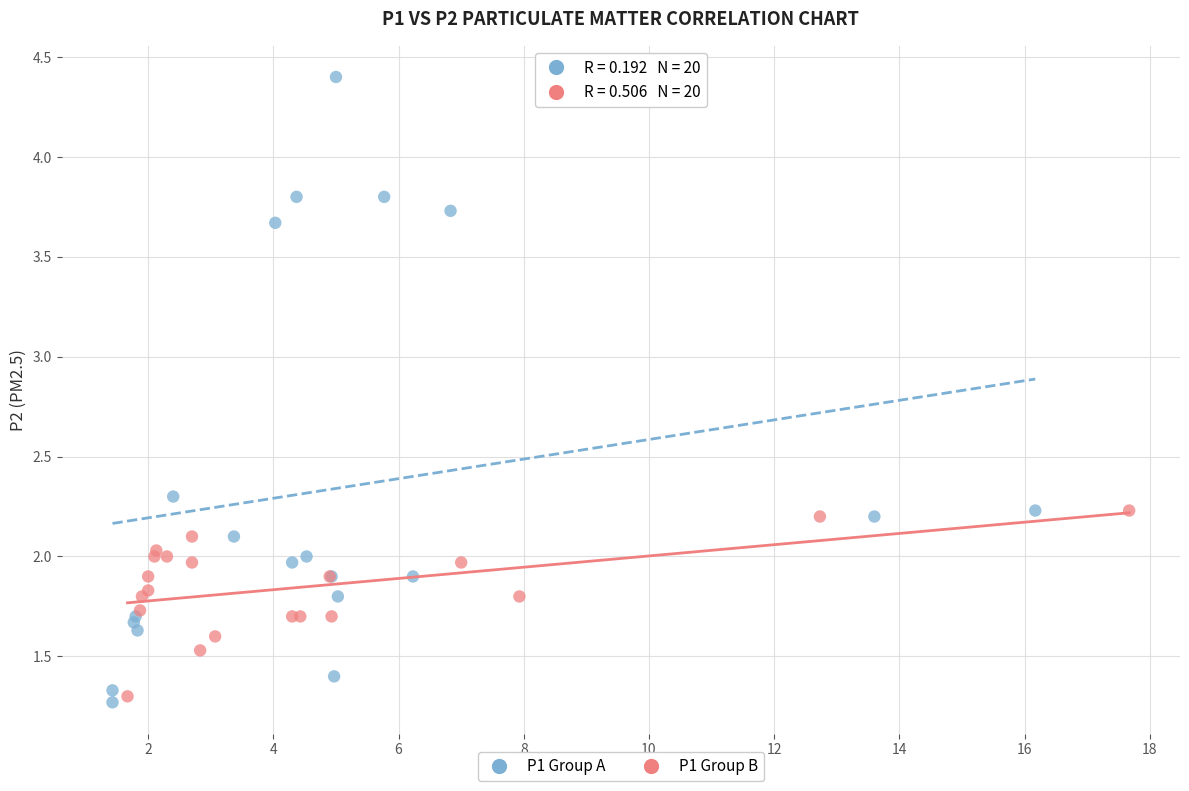

What are all the series names shown in the legend?

P1 Group A, P1 Group B